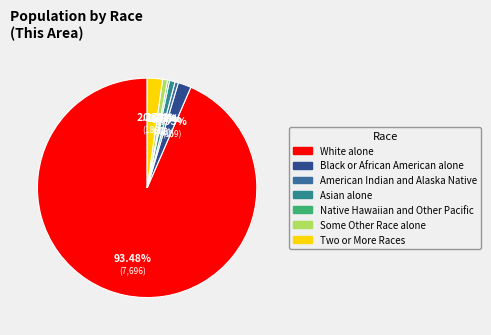

Approximately how many times larger is the value at Native Hawaiian and Other Pacific compared to Some Other Race alone?

0.4